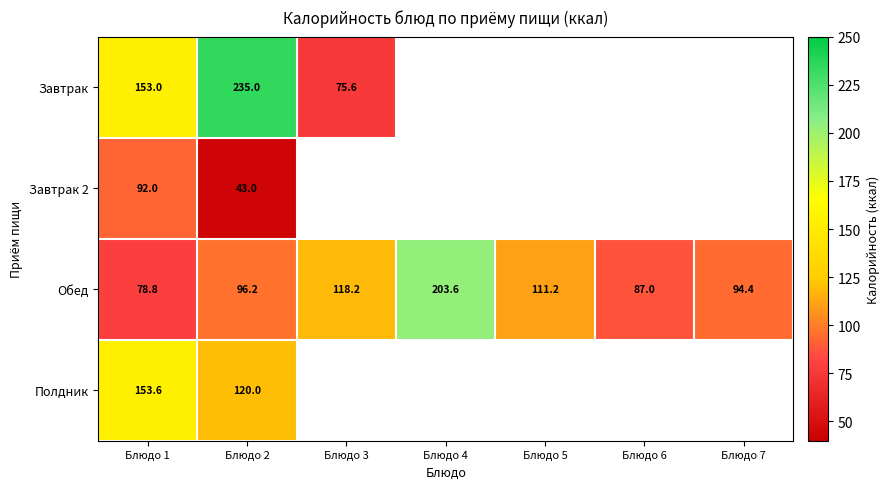

What is the sum of all Обед values?

789.4